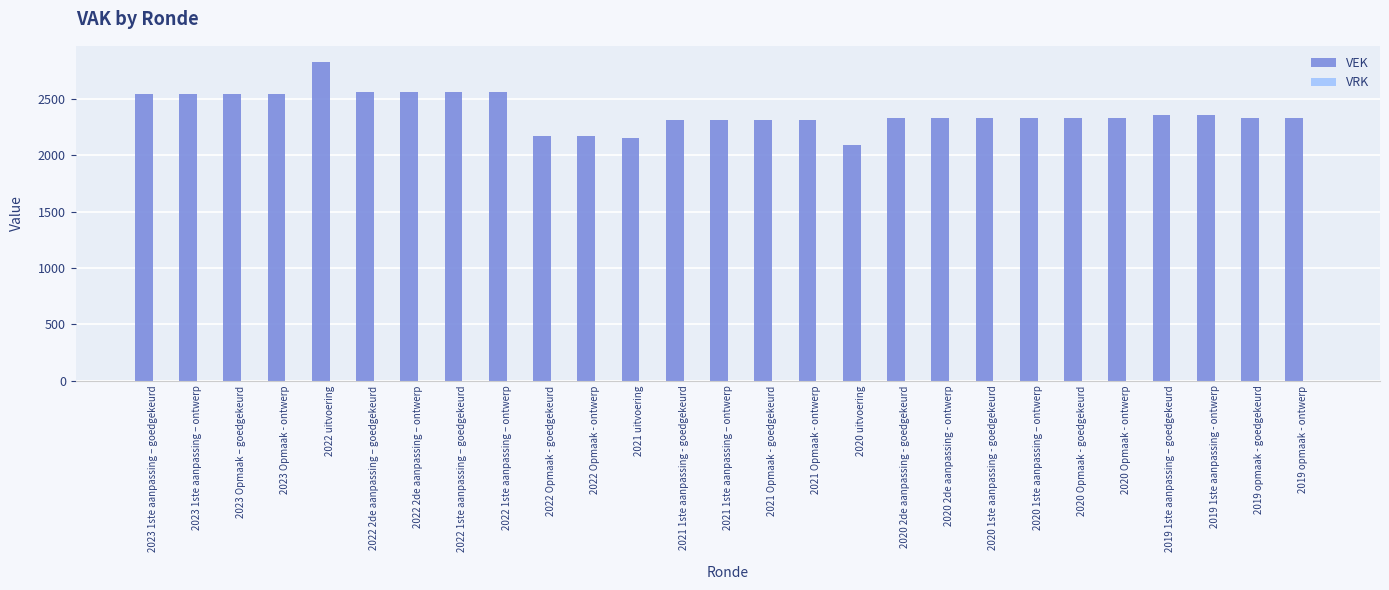

The value at 2023 1ste aanpassing – goedgekeurd is 2541. True or false?

True